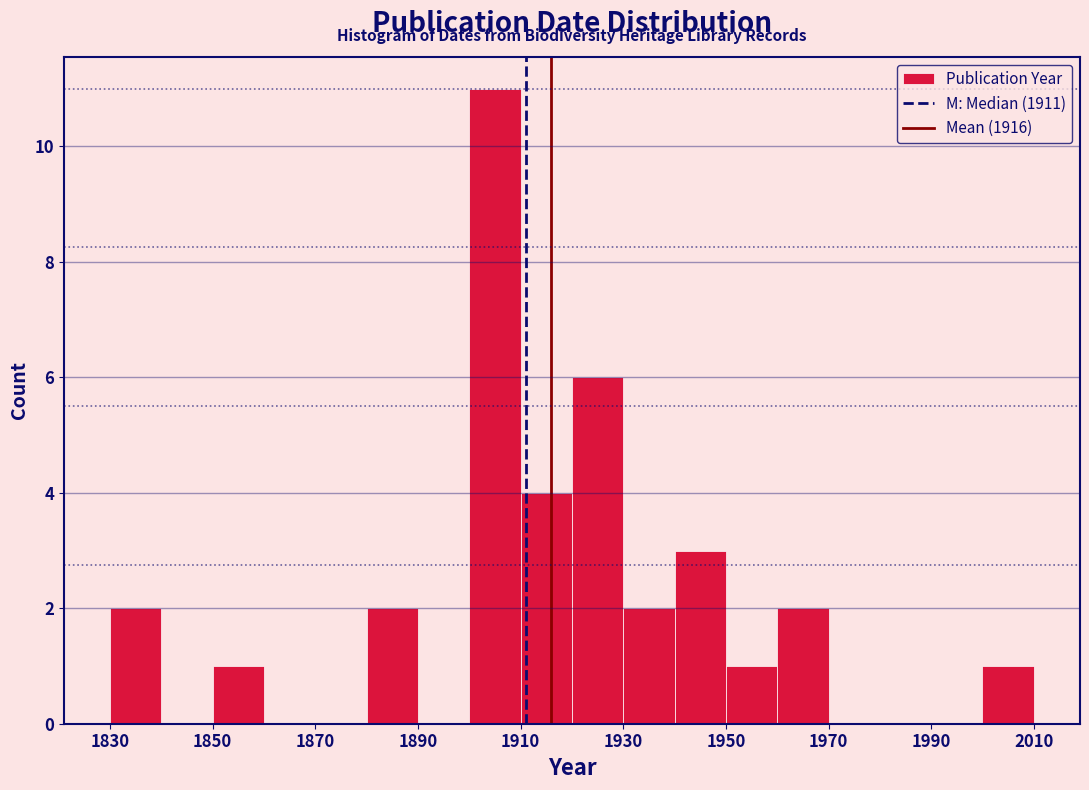

Which range on the x-axis has the tallest bar?

1900 to 1910